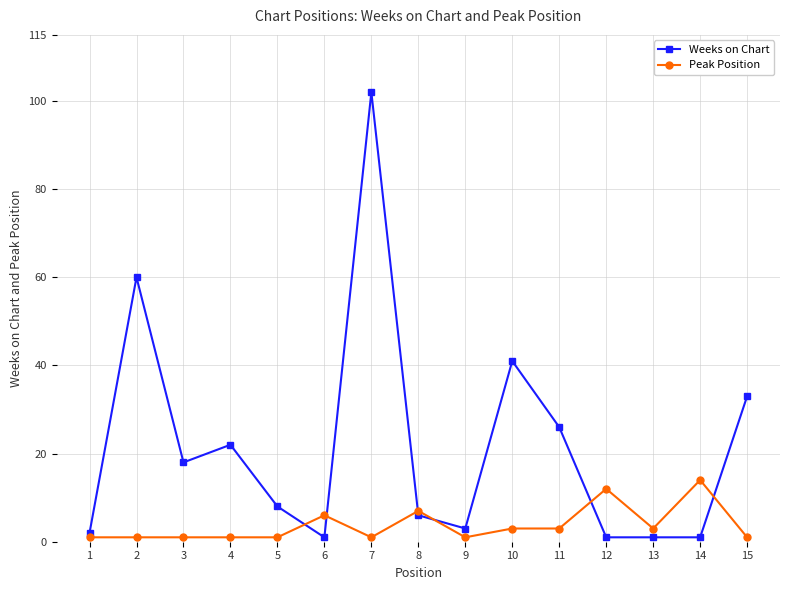

Rank the series by their maximum value, from highest to lowest.

Weeks on Chart, Peak Position